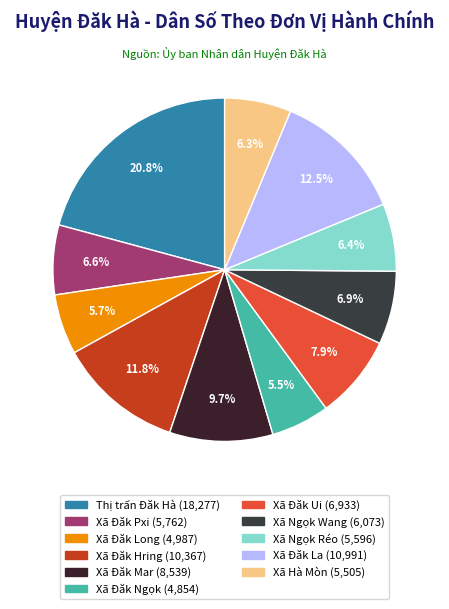

How many segments does this pie chart have?

11